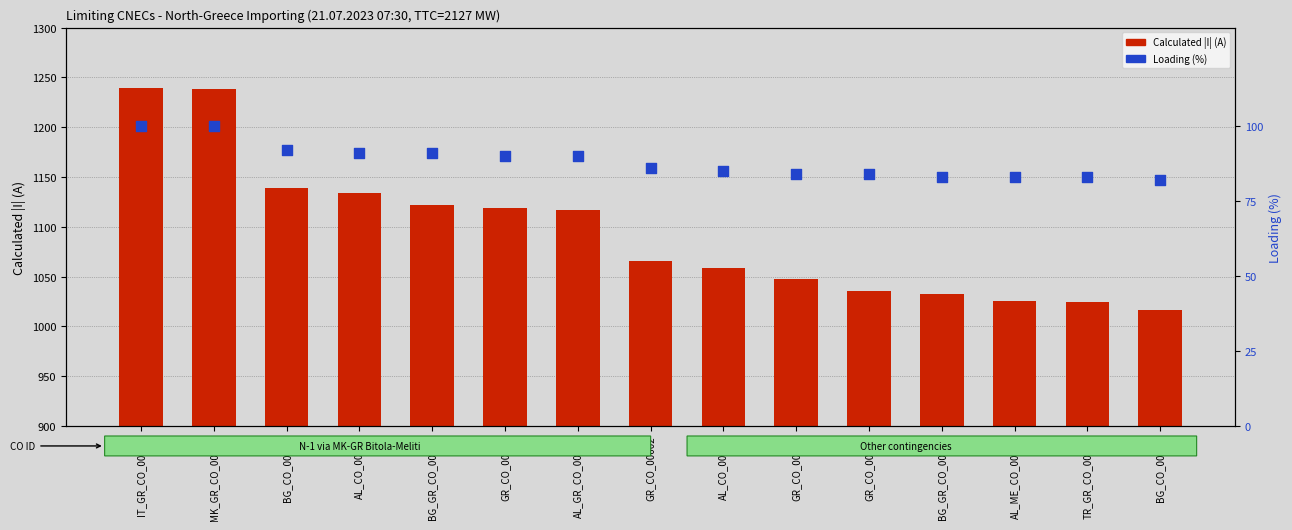

Is the value of Calculated I (A) at BG_GR_CO_00002 greater than the value of Loading (%) at GR_CO_00004?

Yes